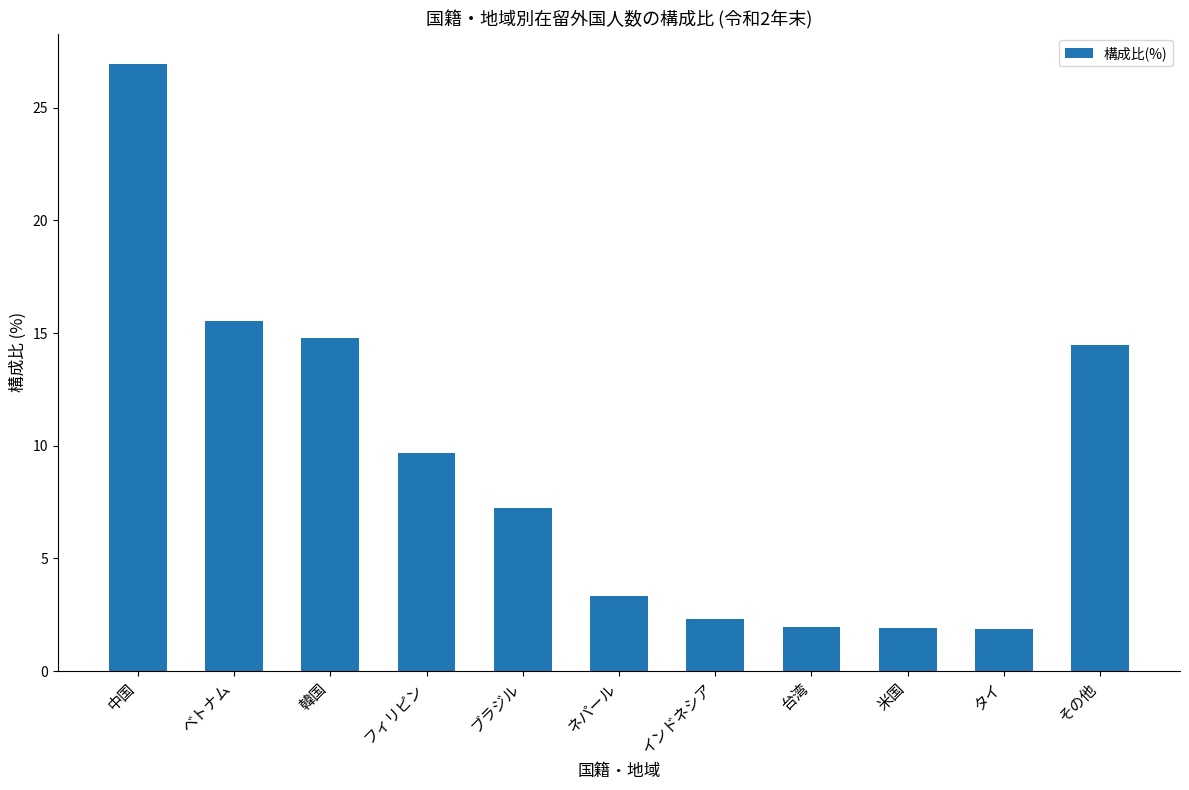

What is the approximate value at ブラジル?

7.2